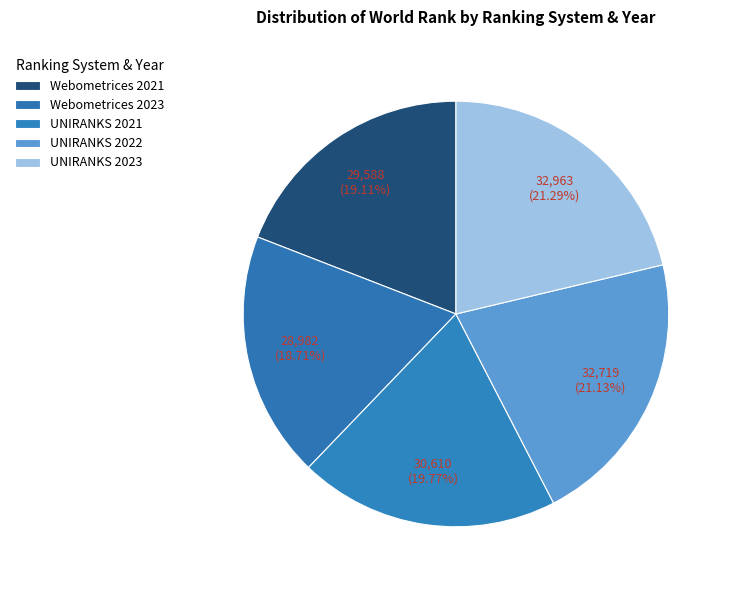

Is there any slice that represents more than half of the pie?

No